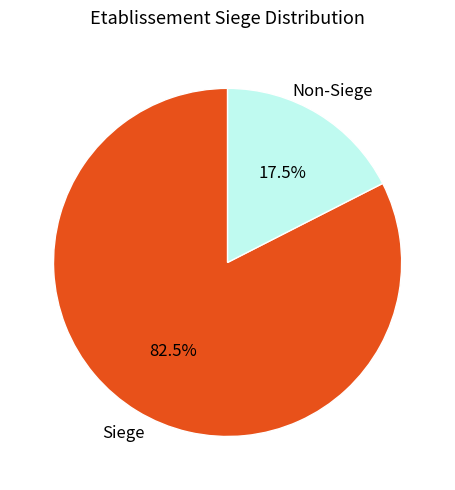

Is there a majority slice in this chart?

Yes